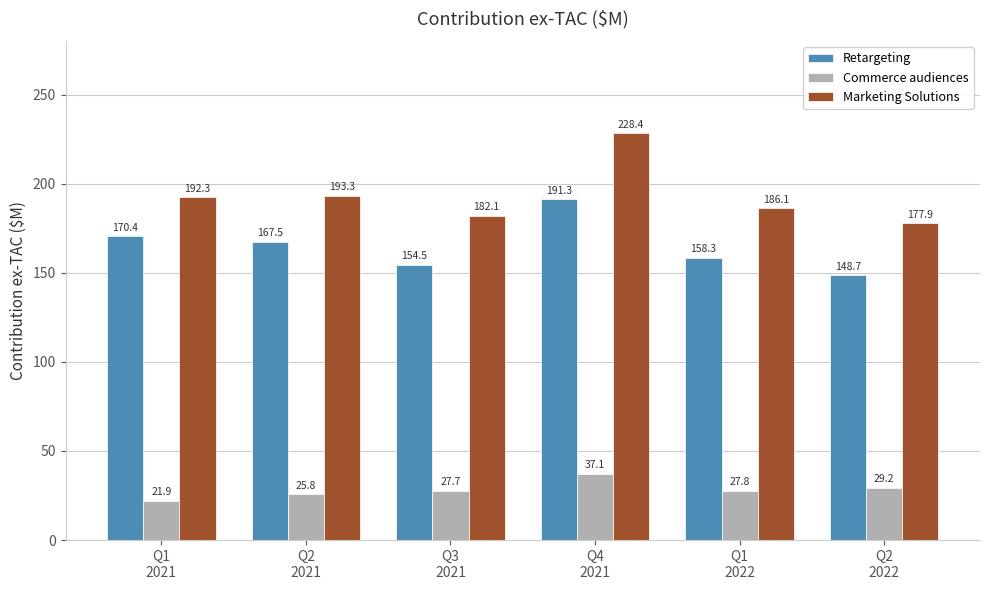

Which series has the largest total across all categories?

Marketing Solutions